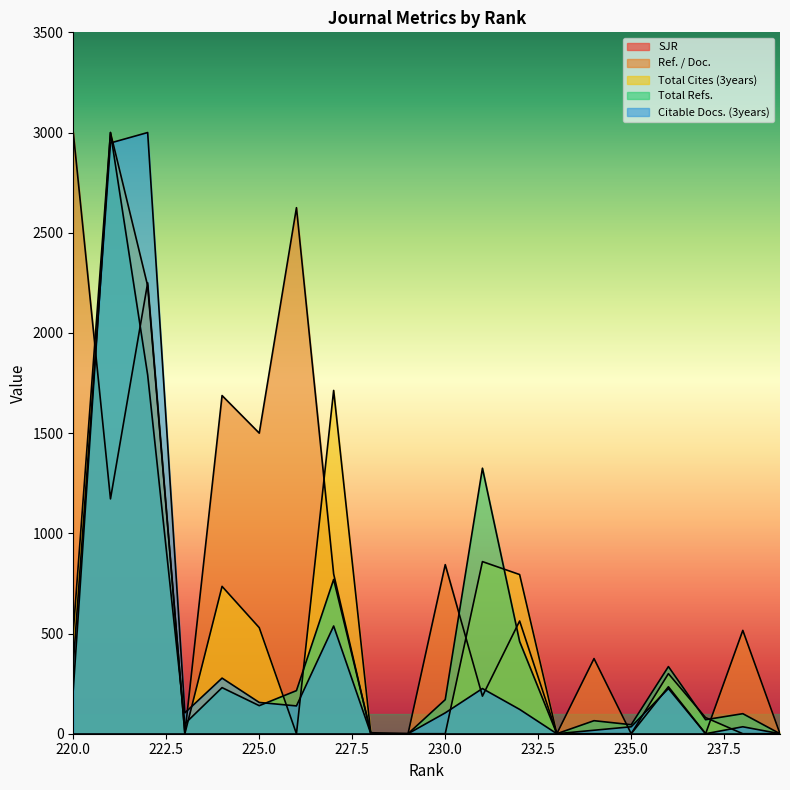

What is the maximum value shown in the chart?

3000.0